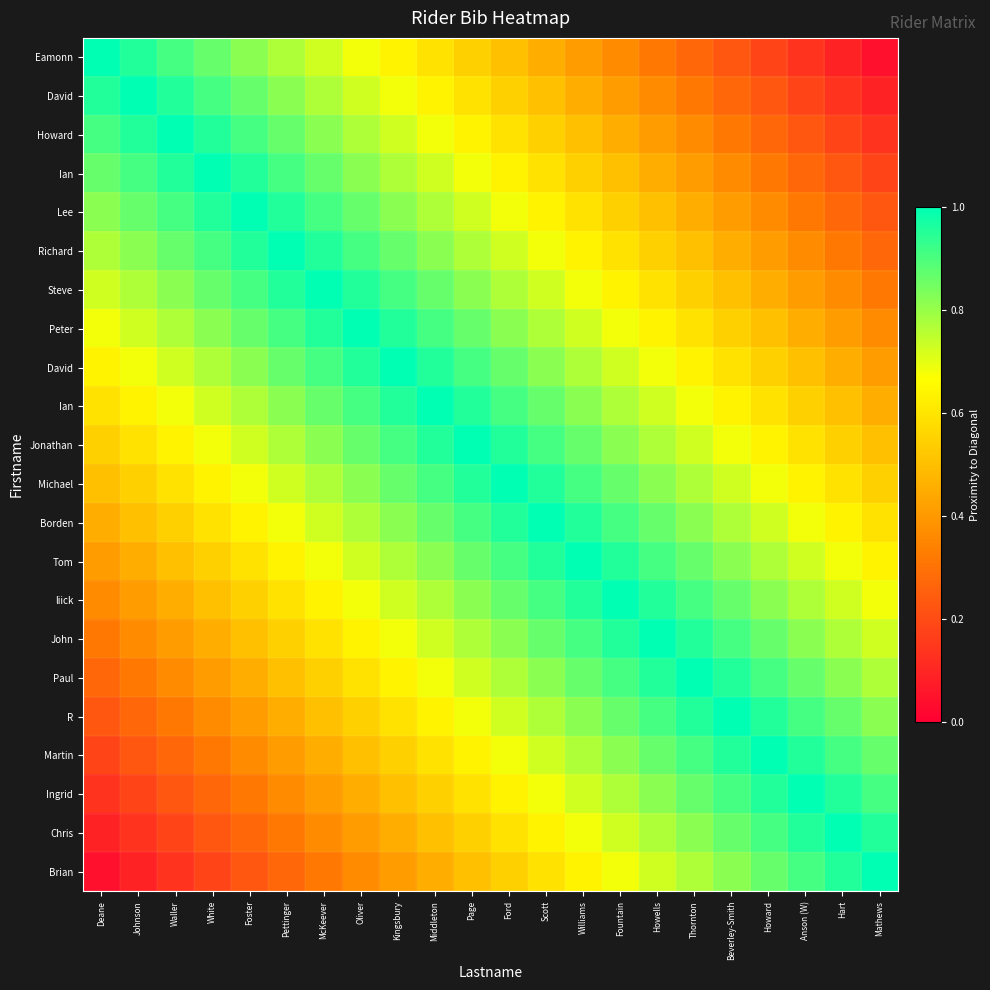

How many series are shown in this chart?

22